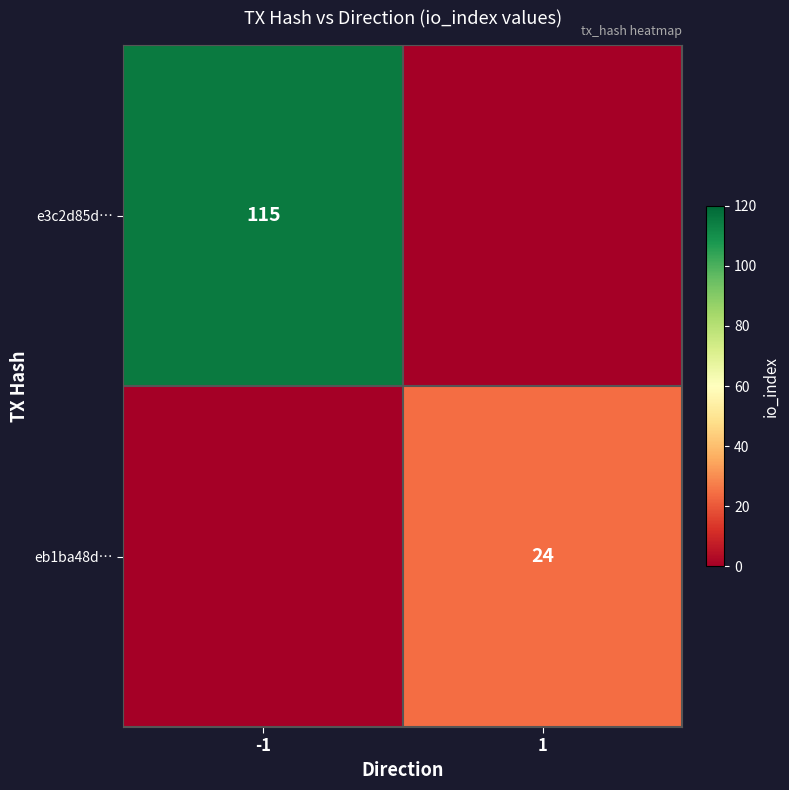

Is the value of eb1ba48d… at 1 greater than the value of e3c2d85d… at -1?

No